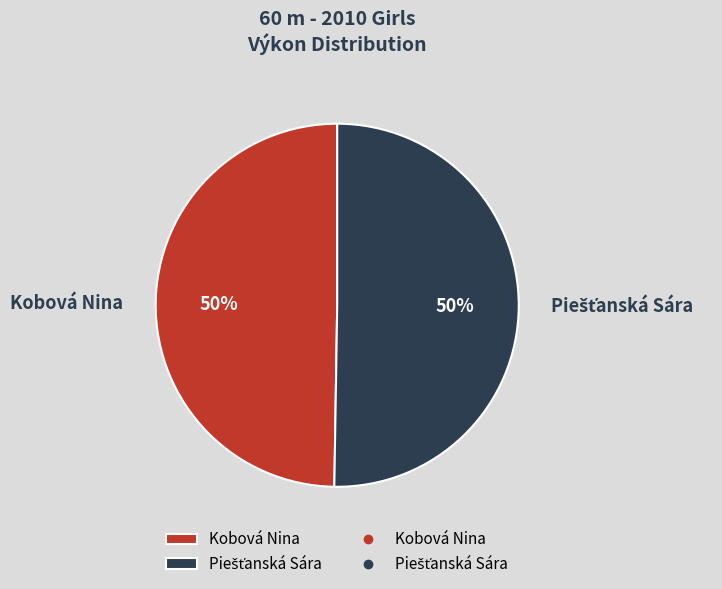

To the nearest percent, what is the average slice percentage?

50%